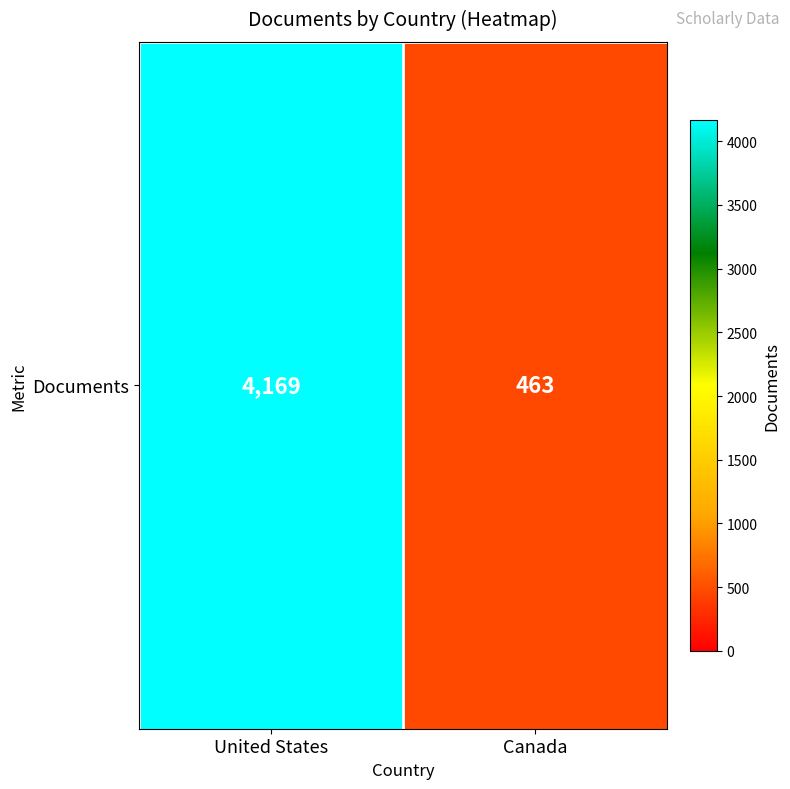

The value at Canada is 463. True or false?

True